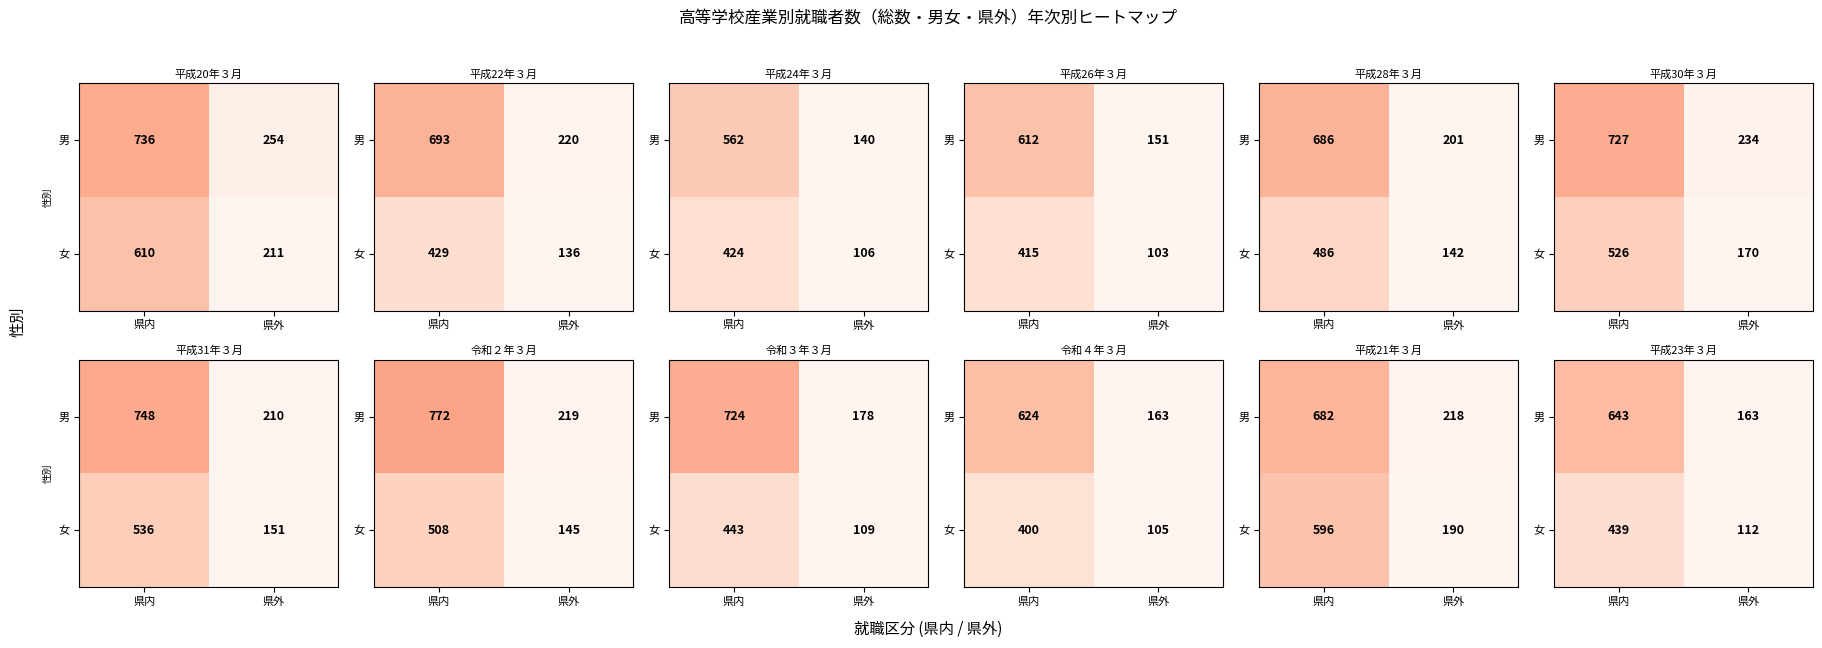

Is it true that 女 equals 59 at 県外?

False